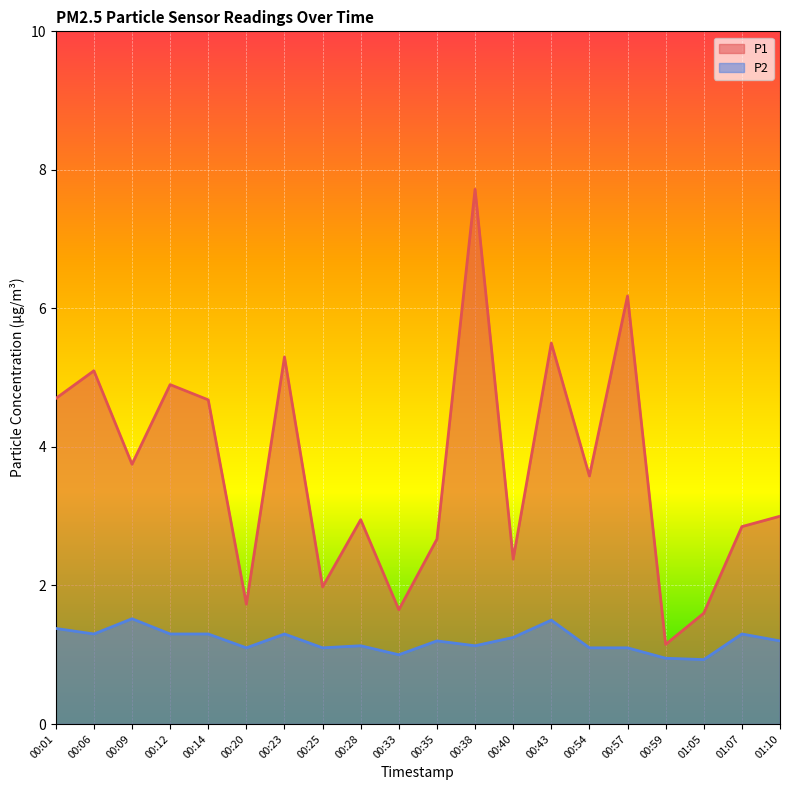

What is the label of the 11th point from the left?

00:35